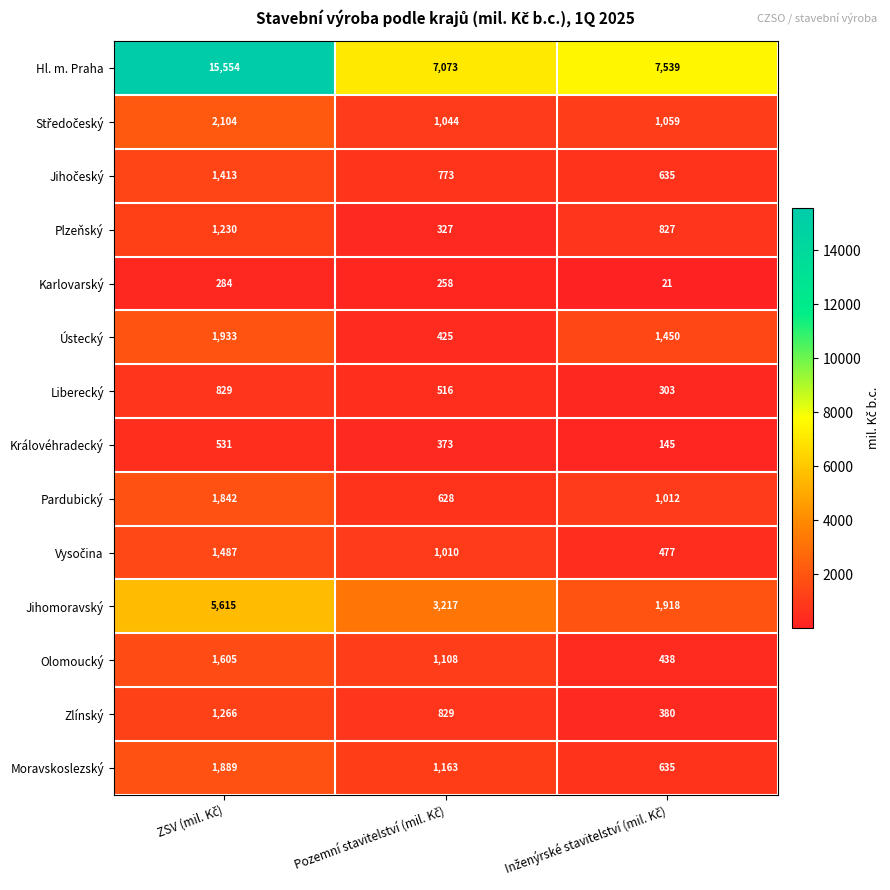

Count the Zlínský values in the range 380 to 1266.

3